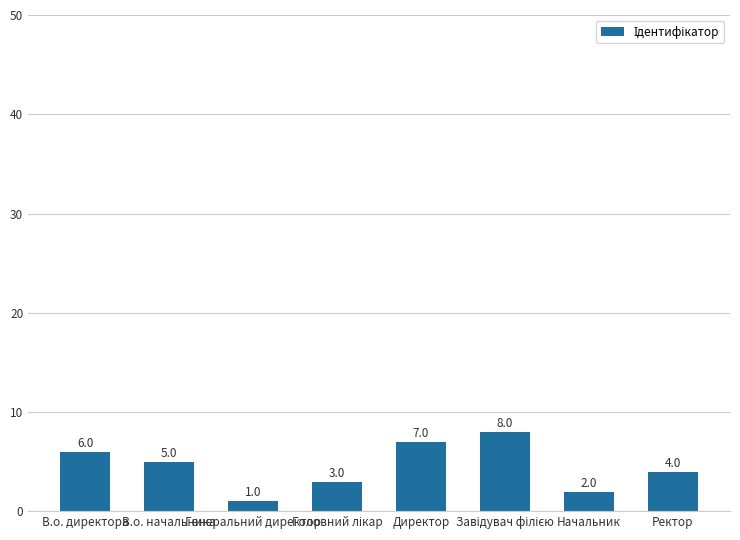

What is the maximum value shown in the chart?

8